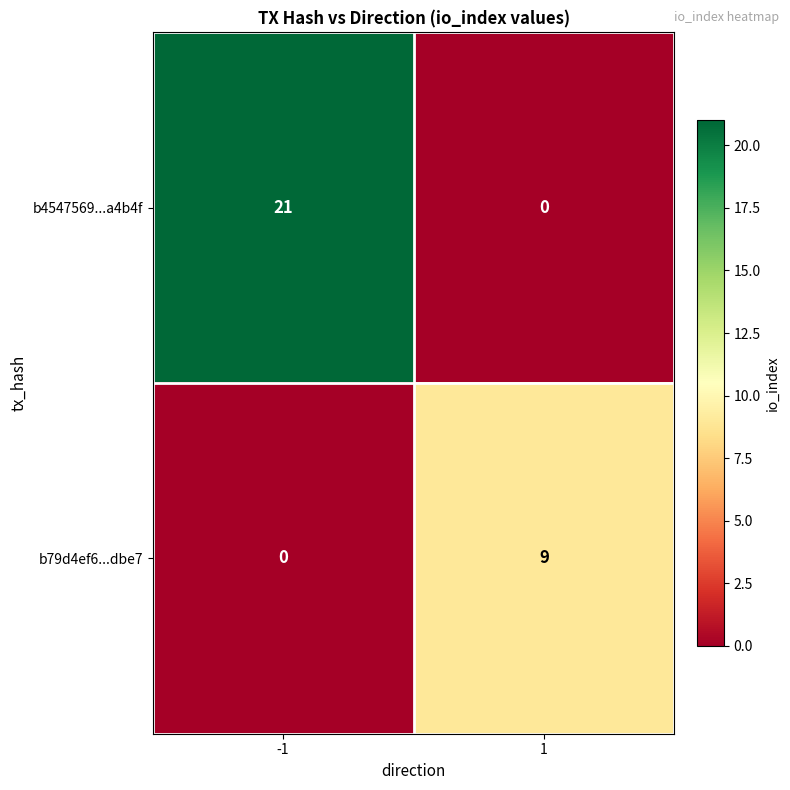

At how many categories does at least one series exceed 6?

2